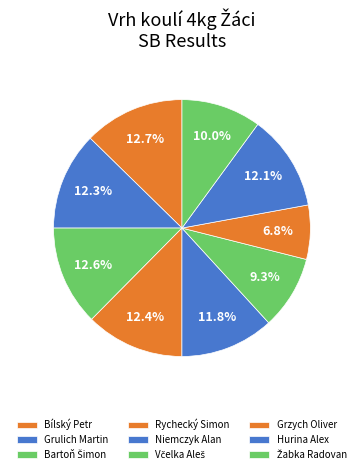

What percentage is NOT represented by Niemczyk Alan?

88.2%